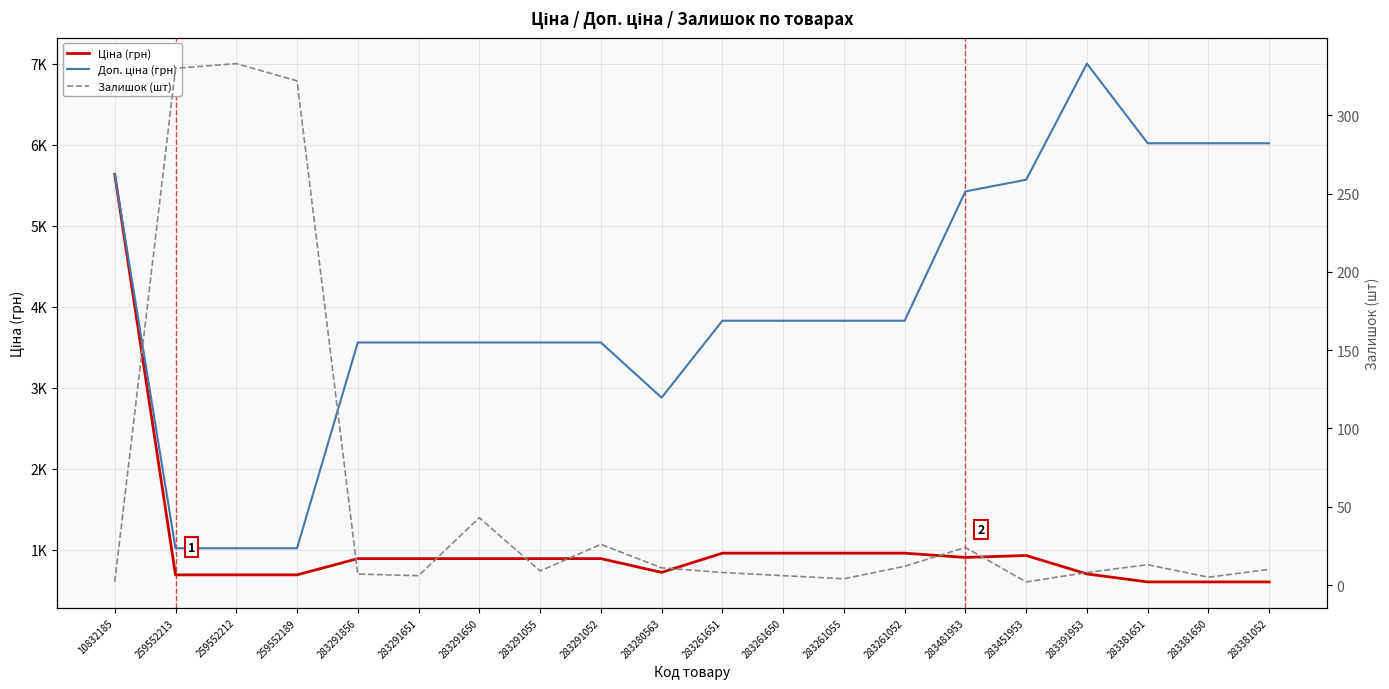

Which series changed the most between 283280563 and 283481953?

Доп. ціна (грн)